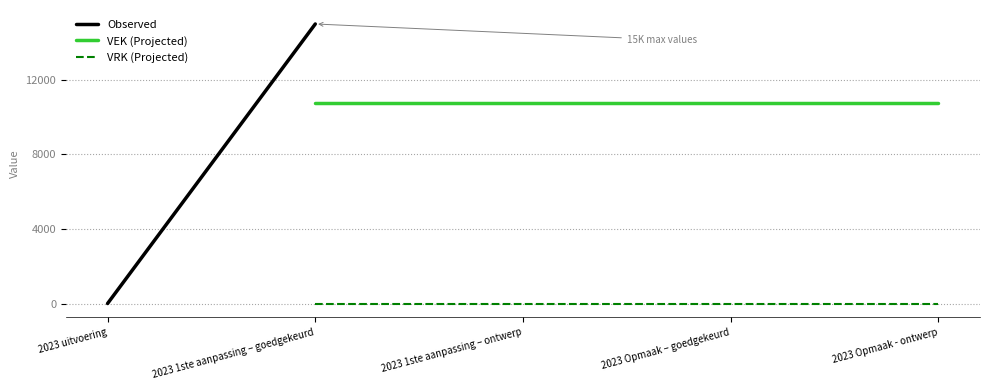

What is the maximum value for VEK (Projected)?

10750